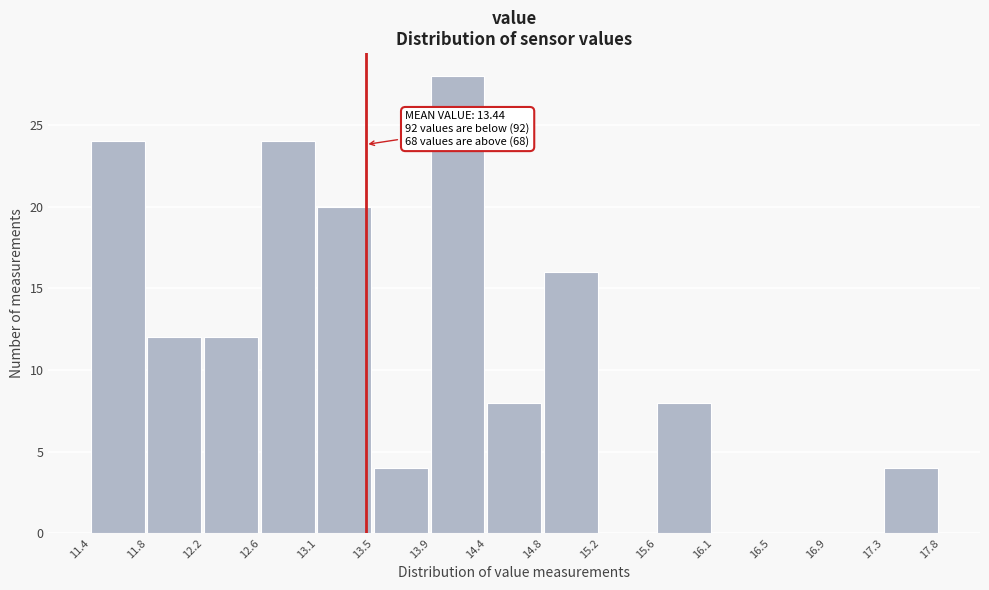

Which range on the x-axis has the tallest bar?

13.9 to 14.4